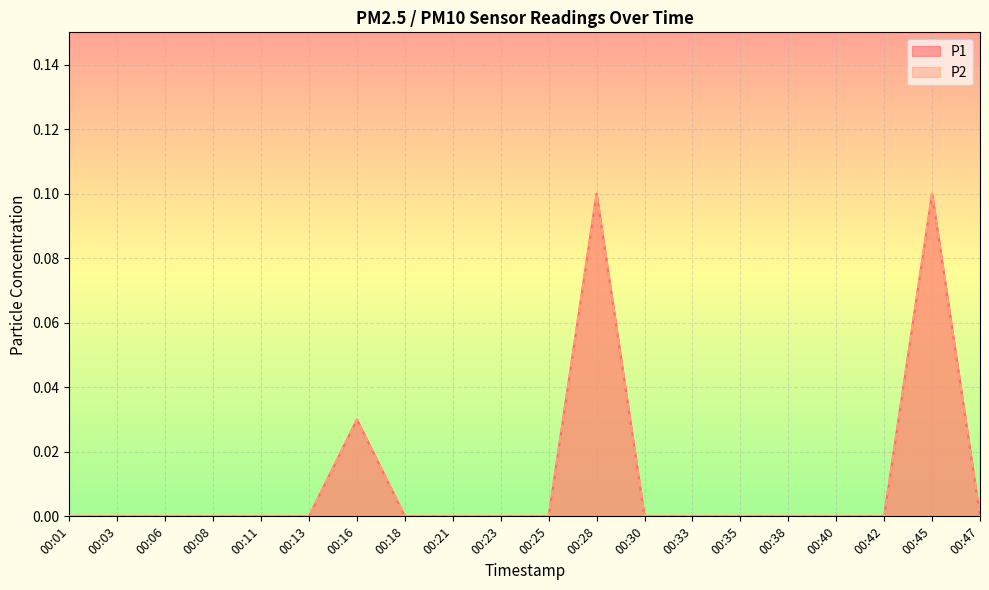

True or false: P2 and P1 intersect in this chart.

False